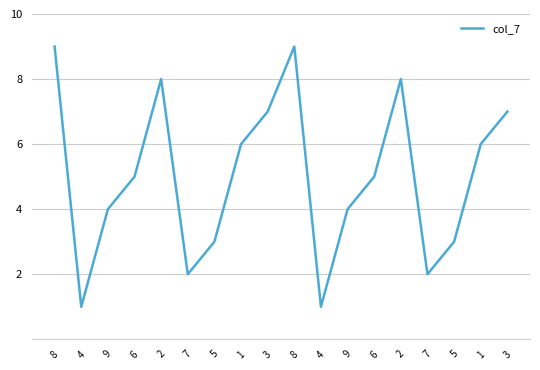

What is the greatest value displayed?

9